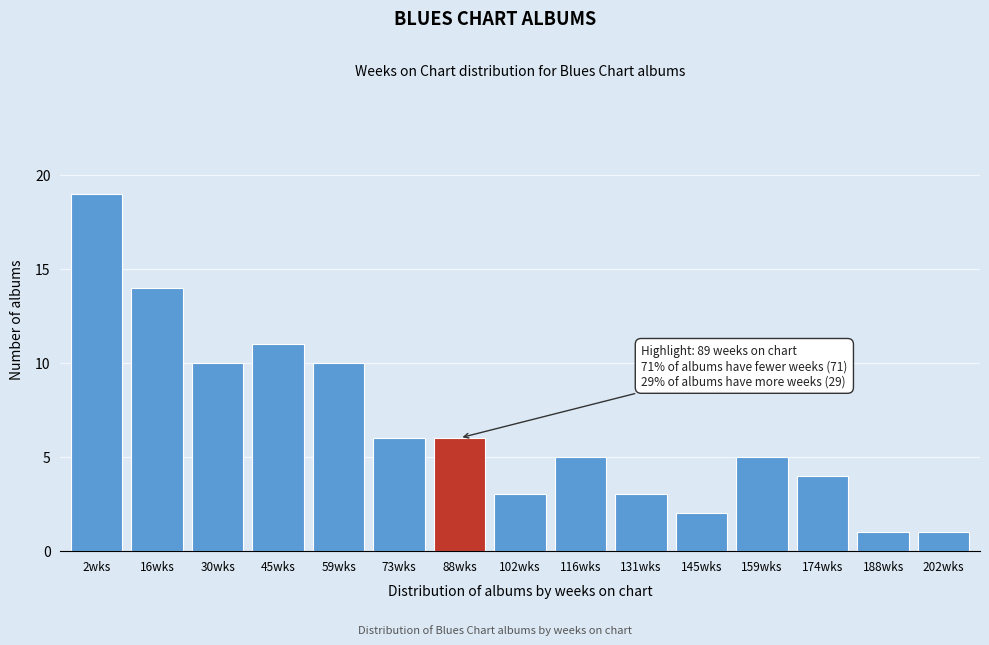

Reading right to left, list all the values displayed in this chart.

1	1	4	5	2	3	5	3	6	6	10	11	10	14	19